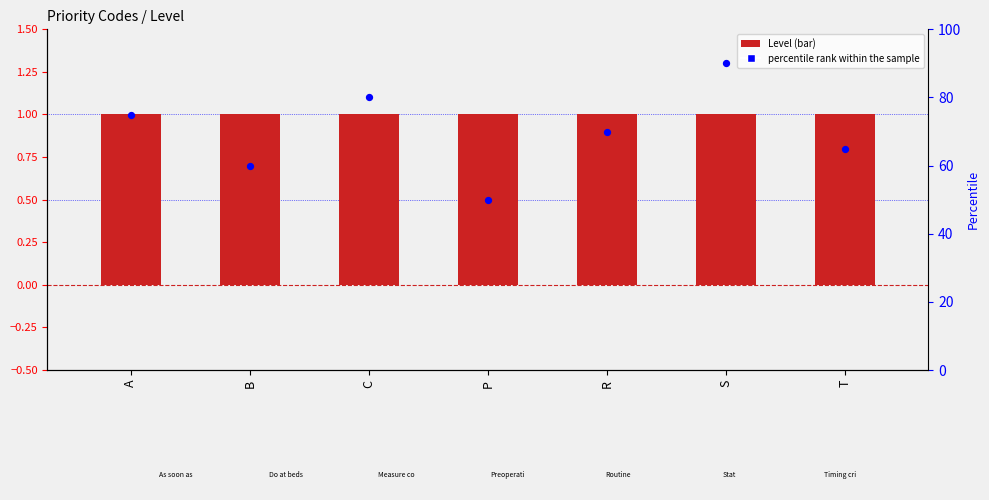

What is the total value across all series at S?

91